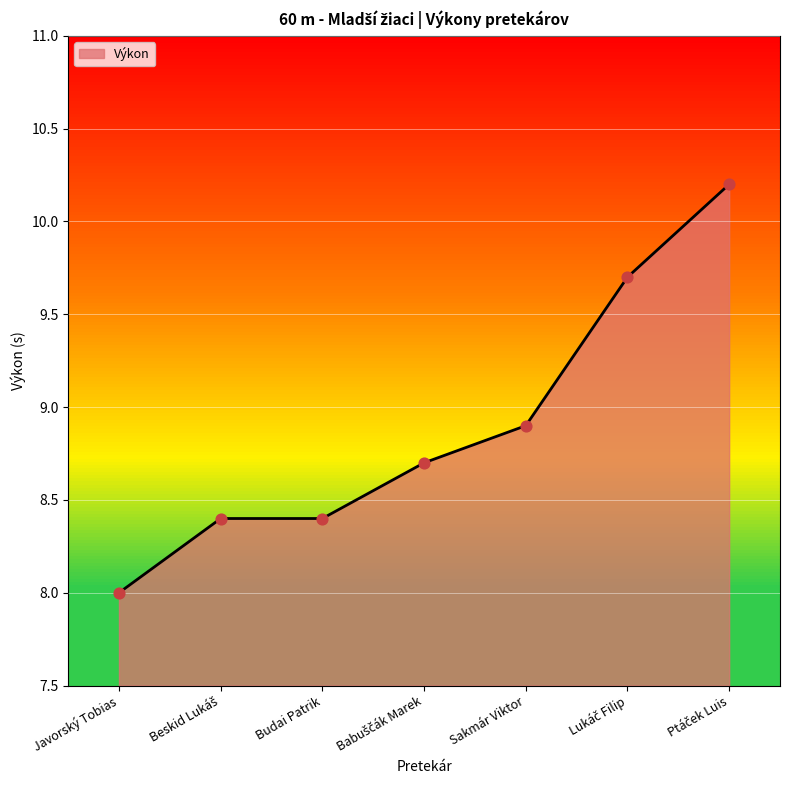

Between Javorský Tobias and Budai Patrik, which is larger?

Budai Patrik